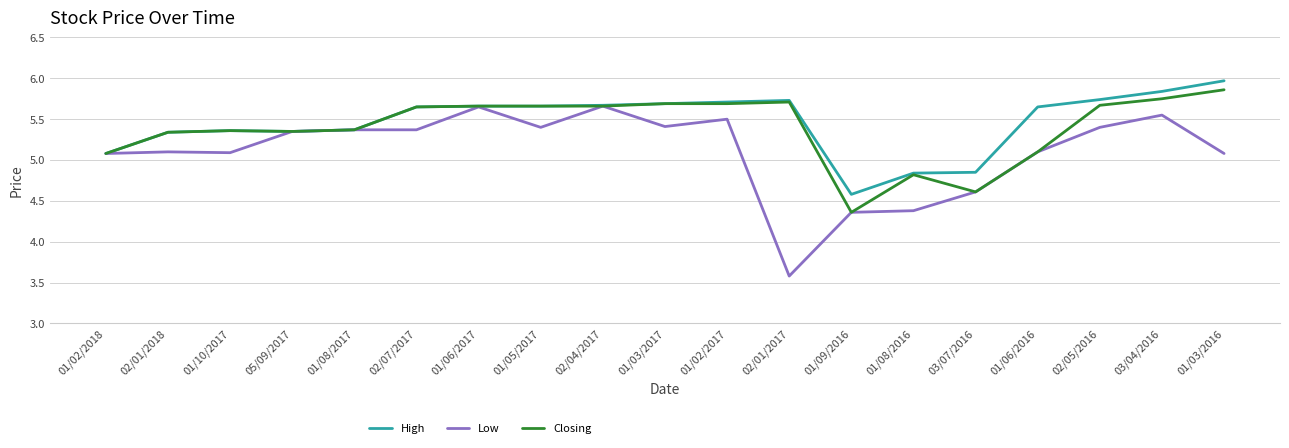

Which label corresponds to the smallest value in the chart?

02/01/2017